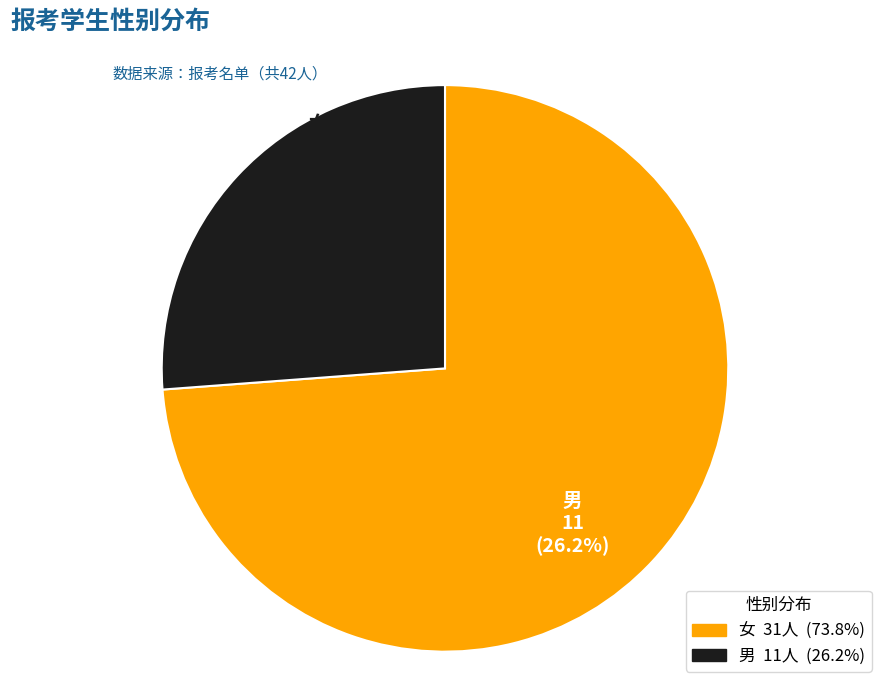

To the nearest percent, what percentage of the pie is 男?

26%